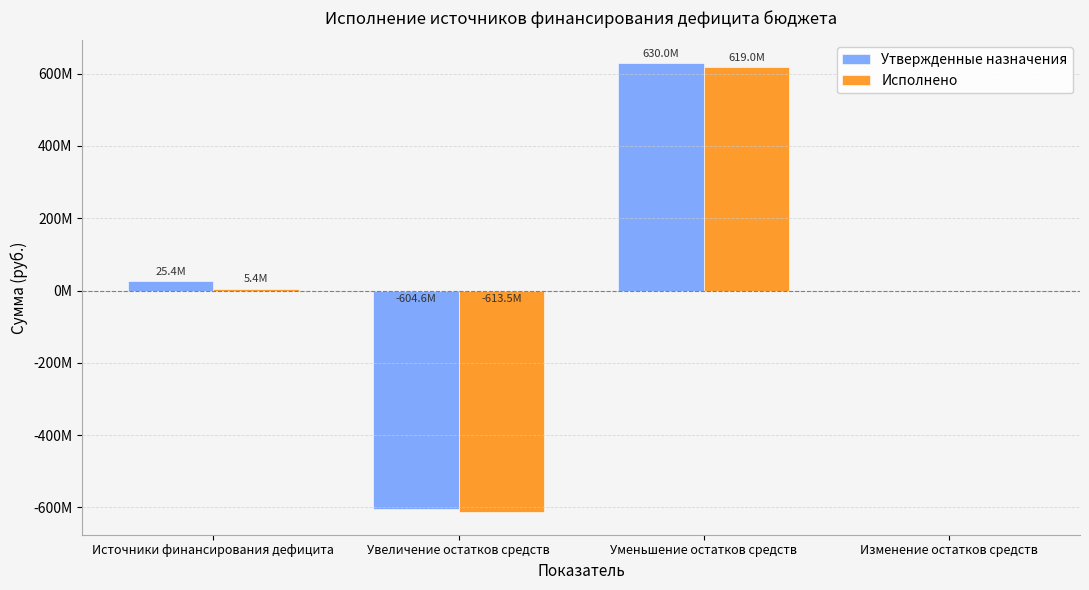

Is the value of Утвержденные назначения at Изменение остатков средств greater than the value of Исполнено at Увеличение остатков средств?

Yes